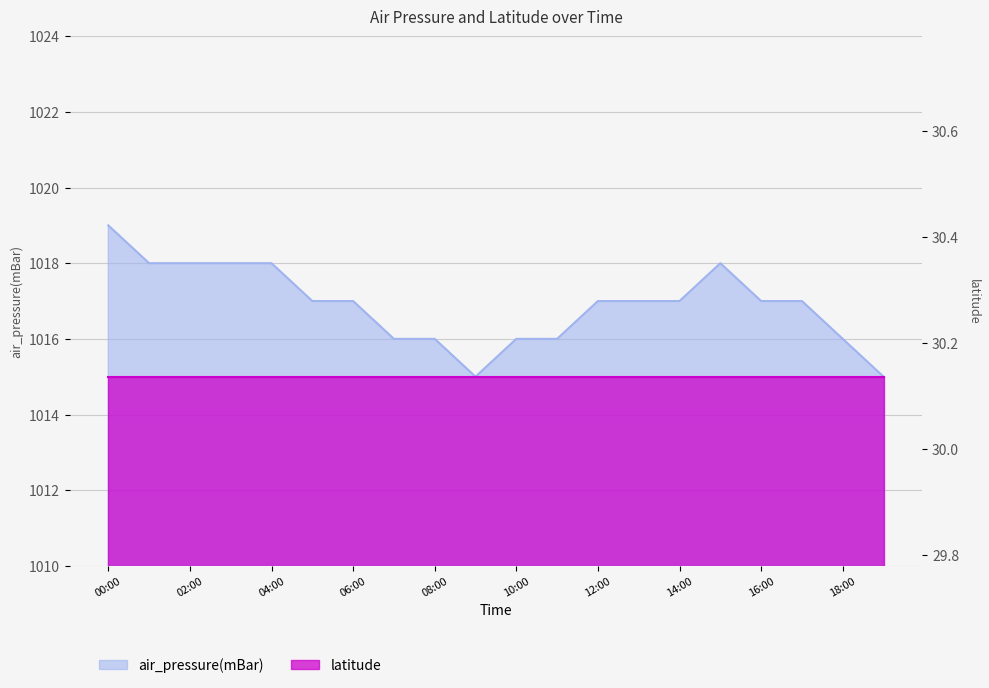

List the labels in order of value, largest first.

2012-03-01T00:00, 2012-03-01T01:00, 2012-03-01T02:00, 2012-03-01T03:00, 2012-03-01T04:00, 2012-03-01T15:00, 2012-03-01T05:00, 2012-03-01T06:00, 2012-03-01T12:00, 2012-03-01T13:00, 2012-03-01T14:00, 2012-03-01T16:00, 2012-03-01T17:00, 2012-03-01T07:00, 2012-03-01T08:00, 2012-03-01T10:00, 2012-03-01T11:00, 2012-03-01T18:00, 2012-03-01T09:00, 2012-03-01T19:00